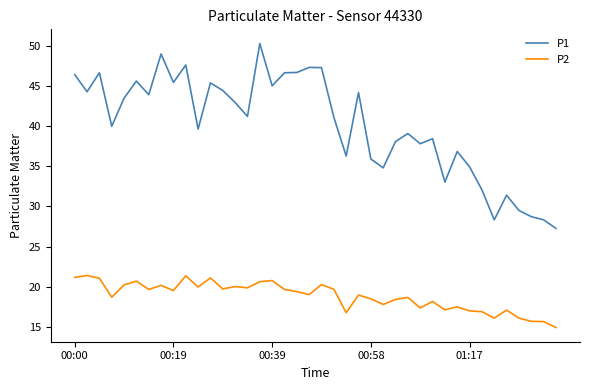

How many categories are shown in the chart?

40